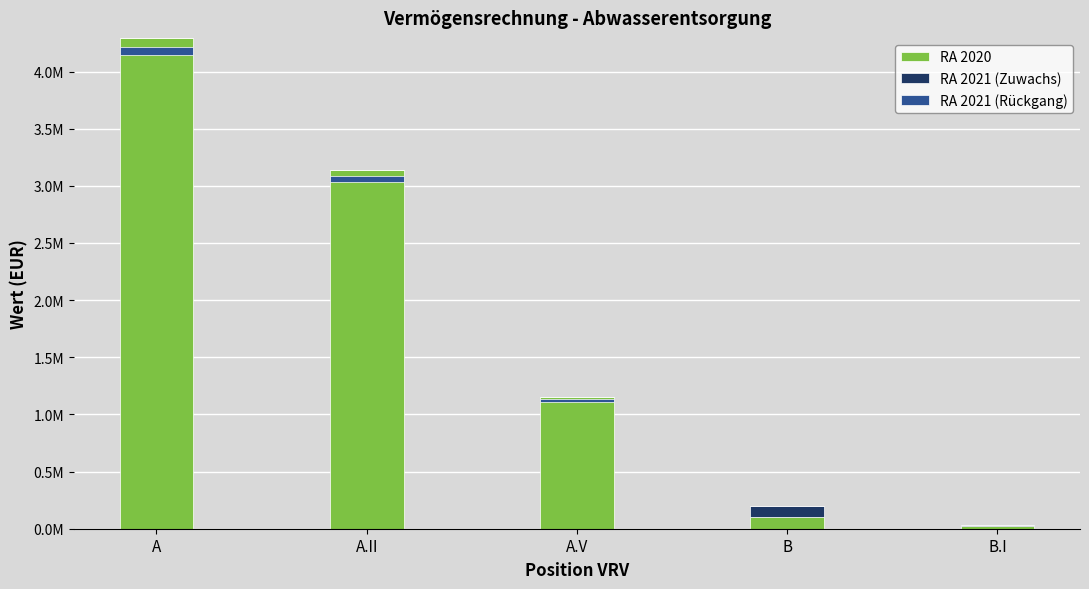

At how many categories does at least one series exceed 3423238?

1